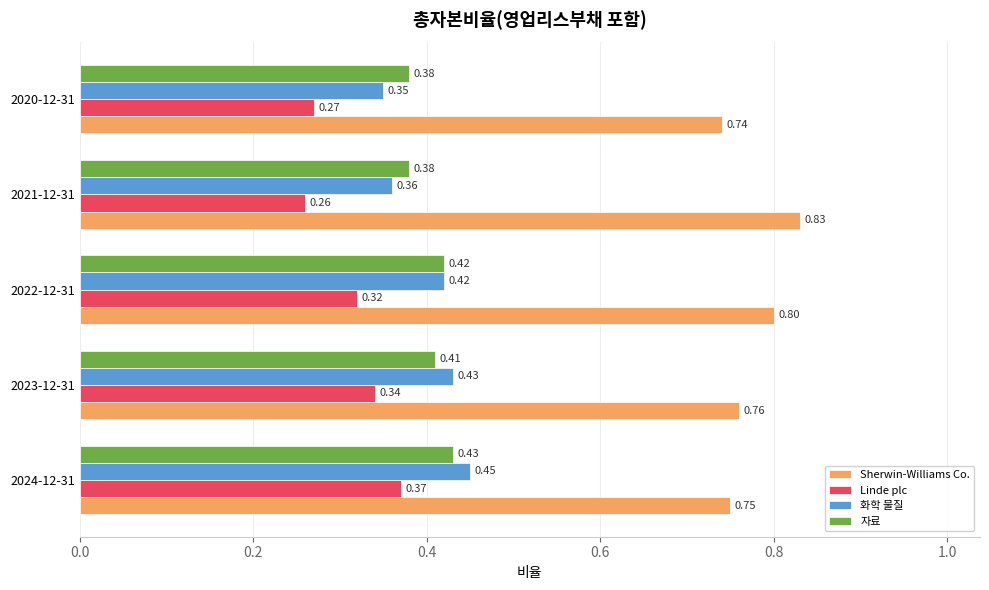

Which series has the largest range (max minus min)?

Linde plc